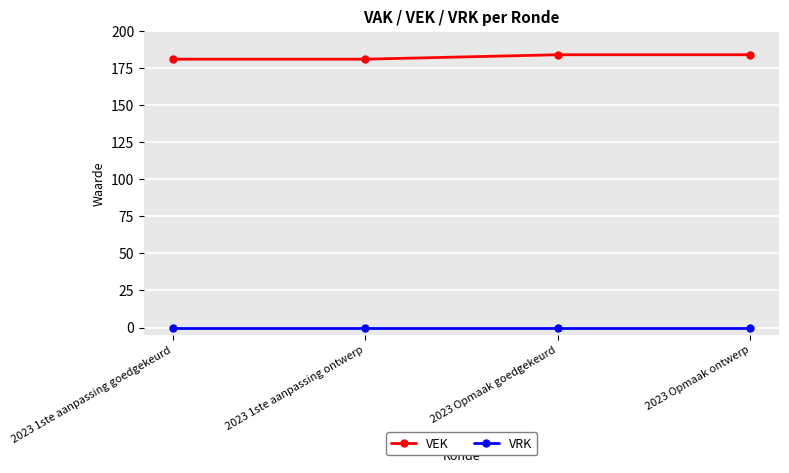

True or false: VRK and VEK cross at least once.

False